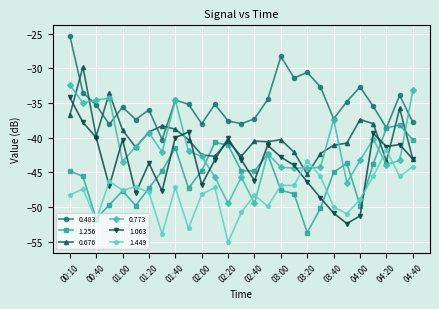

What is the average value of the 1.063 series?

-43.7